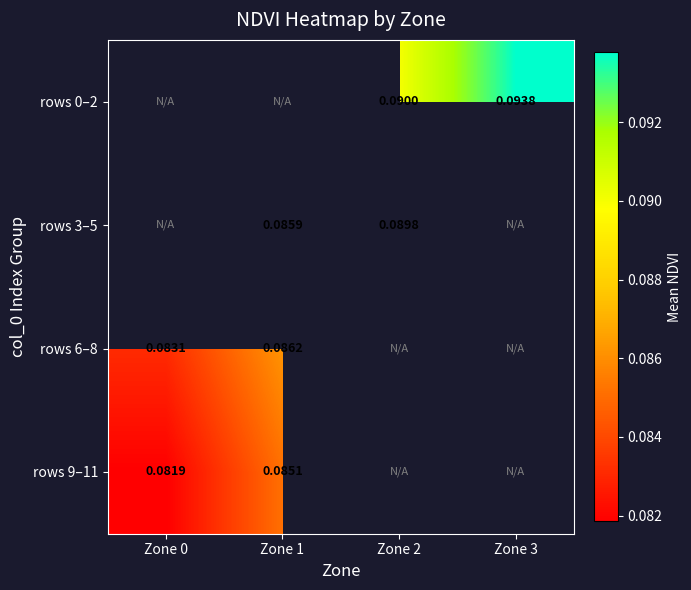

Is it true that rows 9–11 equals 0.1 at Zone 0?

True